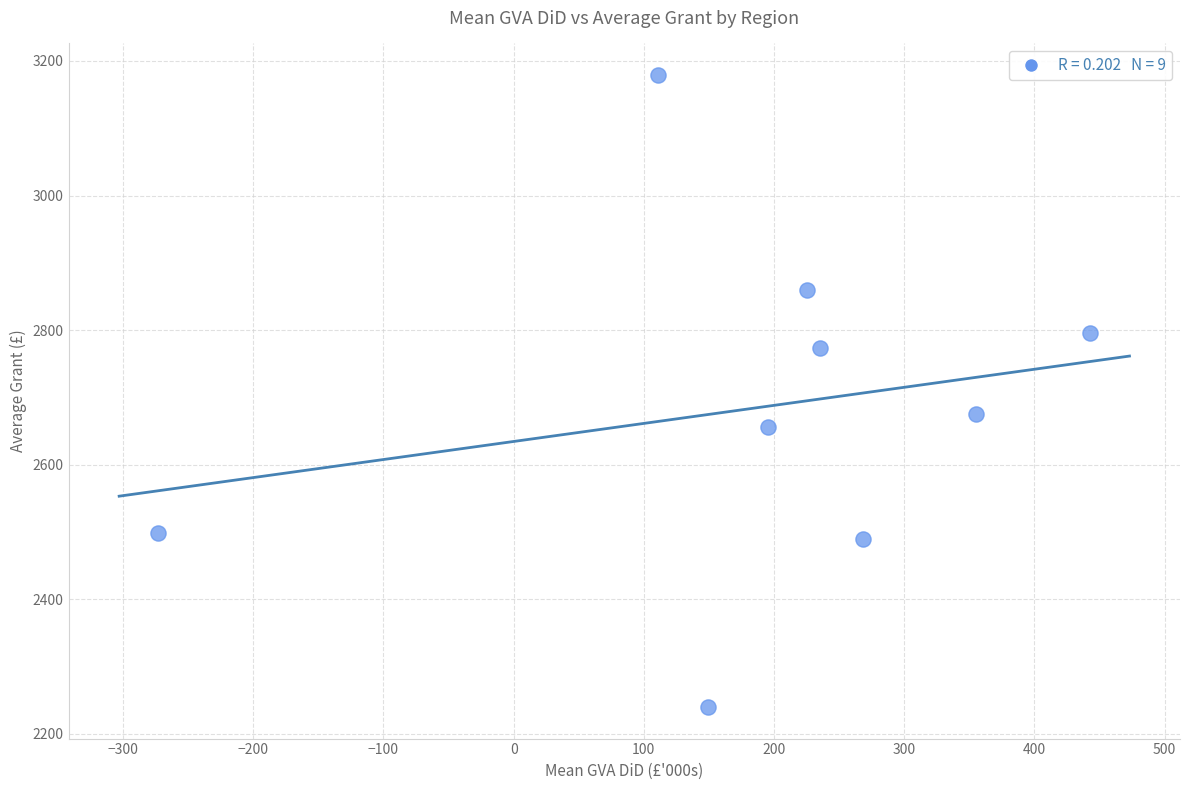

What Y value in the scatter plot is closest to 2709?

2676